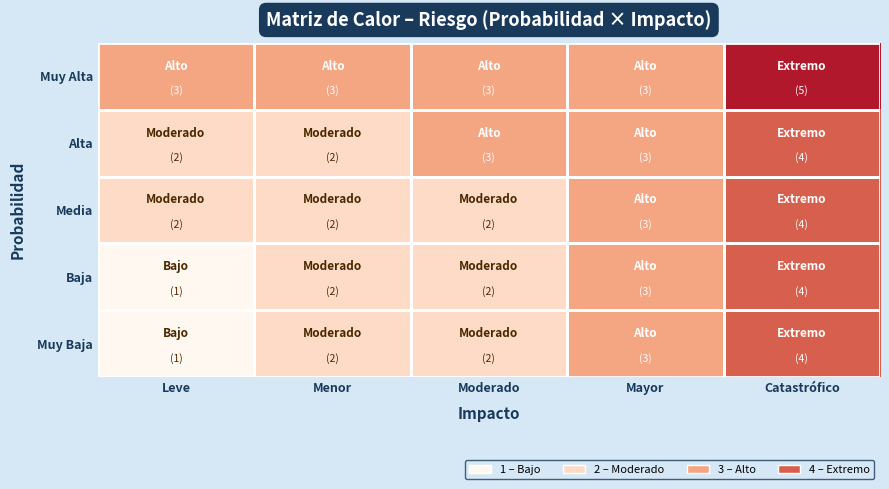

List the series in order of their peak value, highest first.

Muy Alta, Alta, Media, Baja, Muy Baja